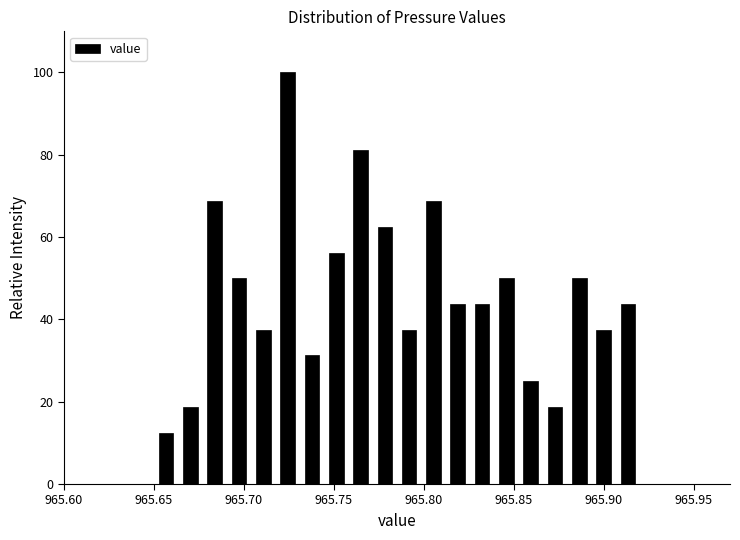

Around what value on the x-axis is the tallest bar? Give the approximate position of its centre, as read against the axis.

965.725